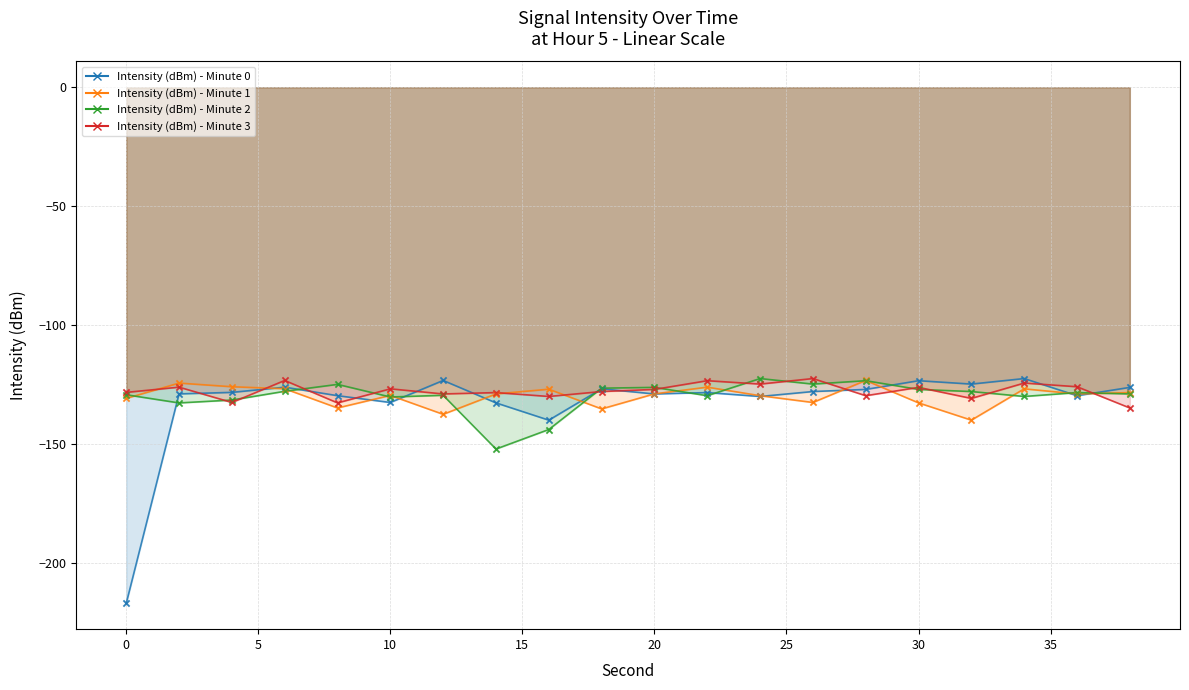

At which category is the sum across all series the highest?

28